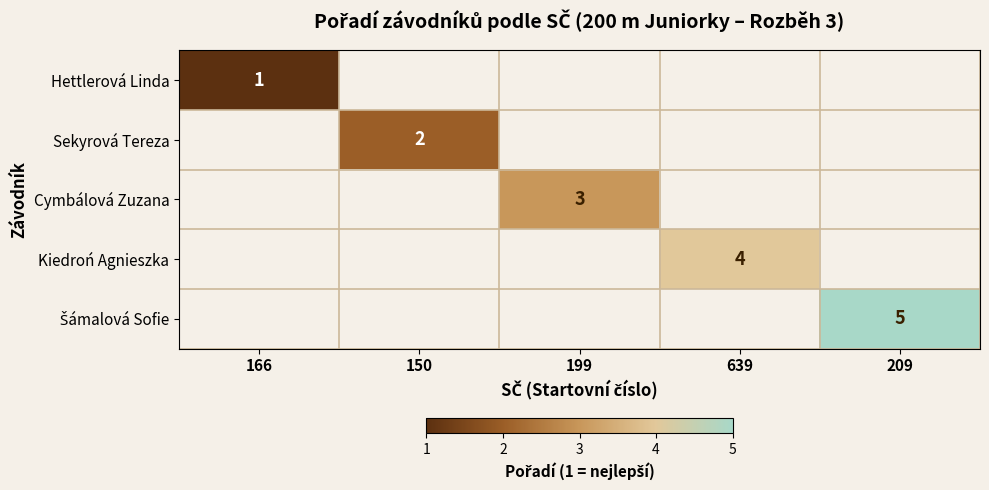

The Kiedroń Agnieszka series shows 6 at 639. True or false?

False